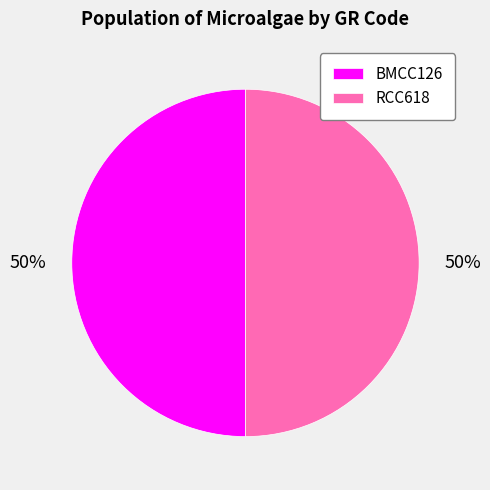

Is it true that BMCC126 is 44% of the pie?

False